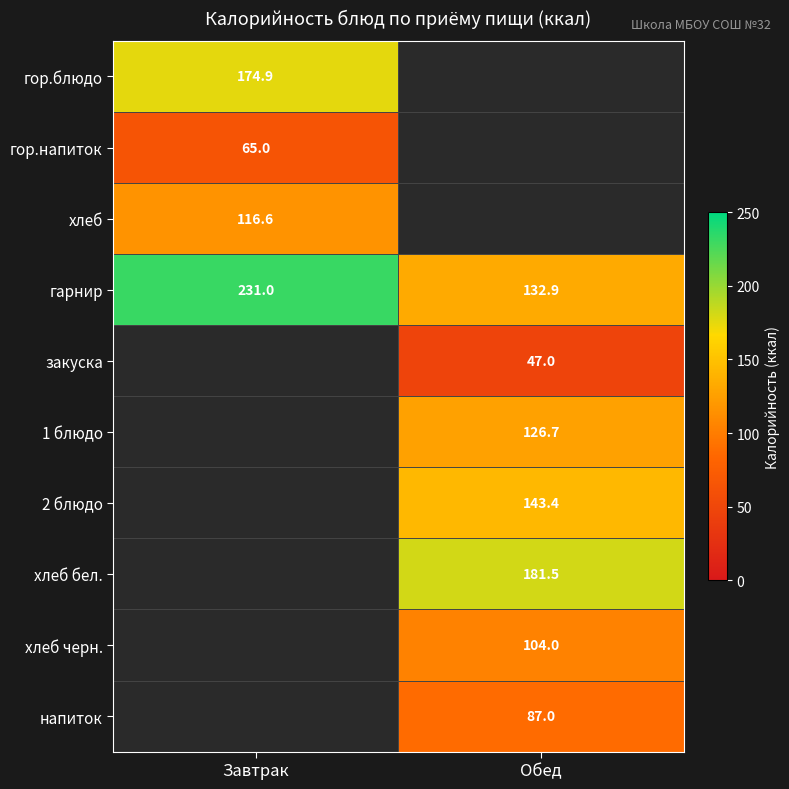

What is the sum of all гарнир values?

363.9